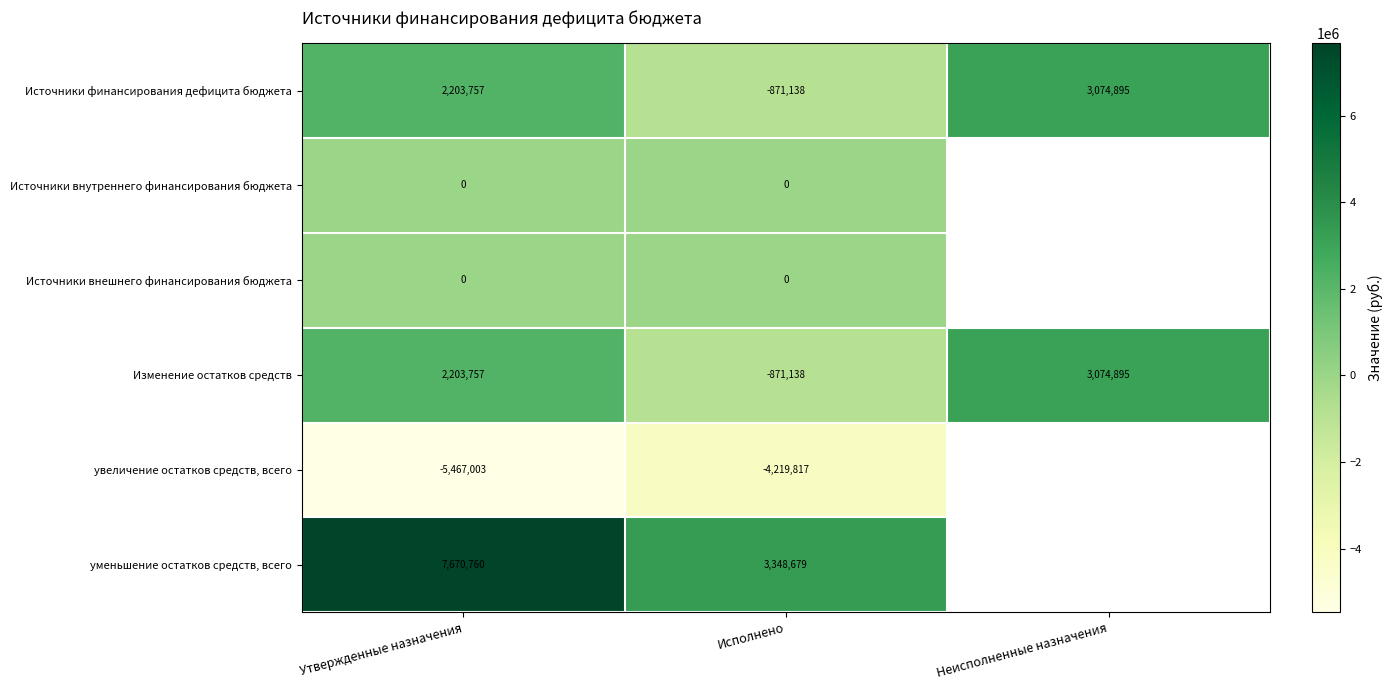

How many Источники финансирования дефицита бюджета values are between -871138 and 3074895?

3